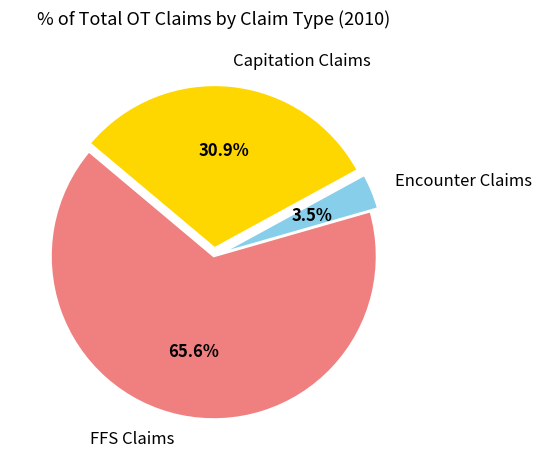

What is the smallest slice in the pie chart?

Encounter Claims